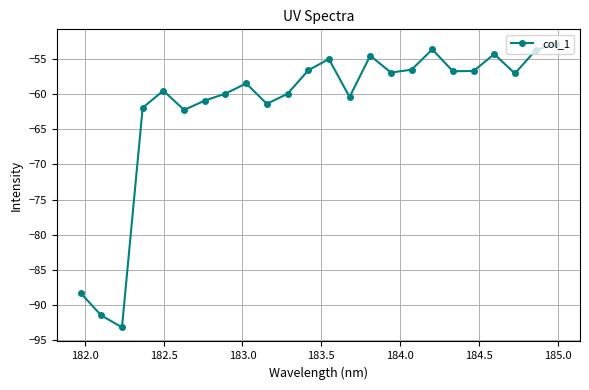

How many points are lower than both their immediate neighbors (excluding endpoints)?

7